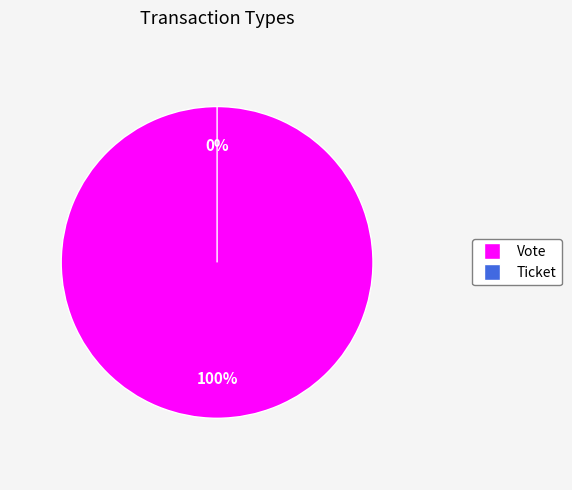

To the nearest percent, what is the difference between the largest and smallest slice percentages?

100%